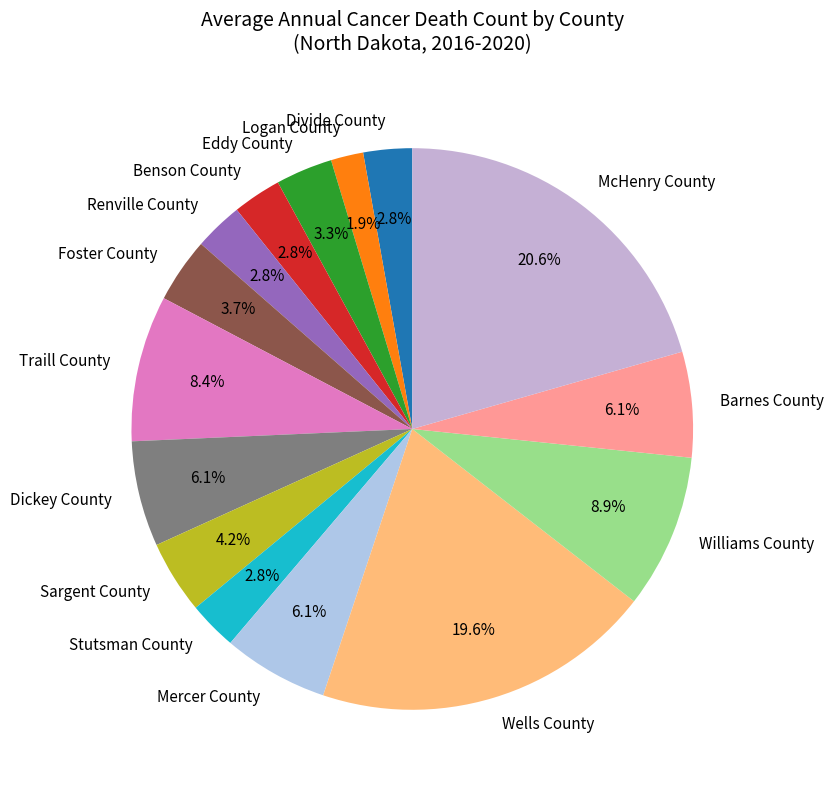

Is Foster County the majority of the pie?

No